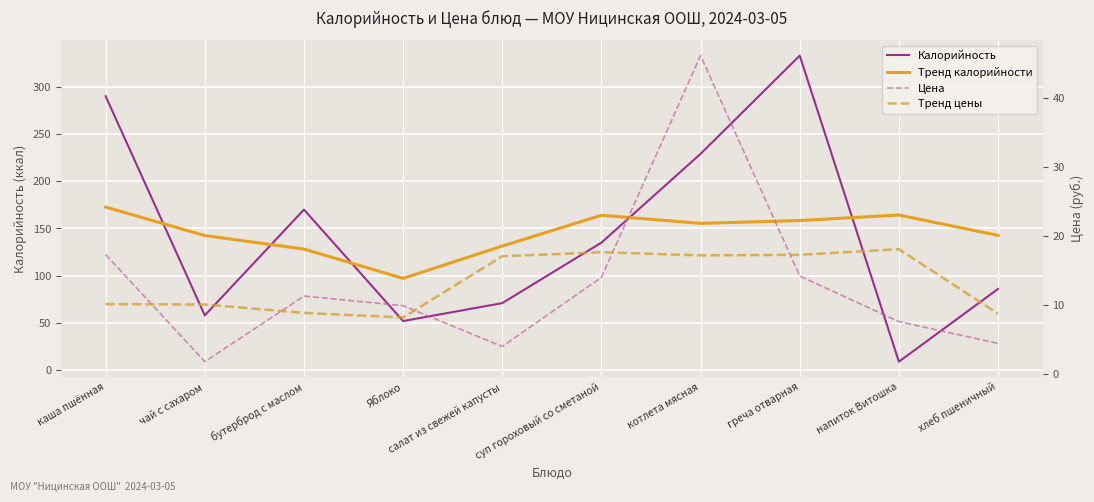

Which has a higher value, каша пшённая or греча отварная?

греча отварная